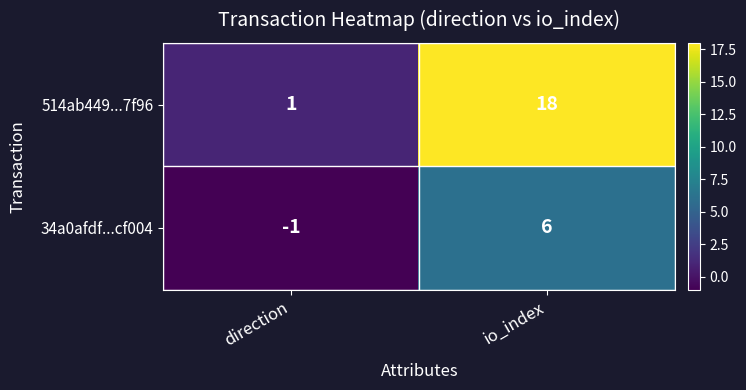

The value of 514ab449...7f96 at direction is 1. True or false?

True